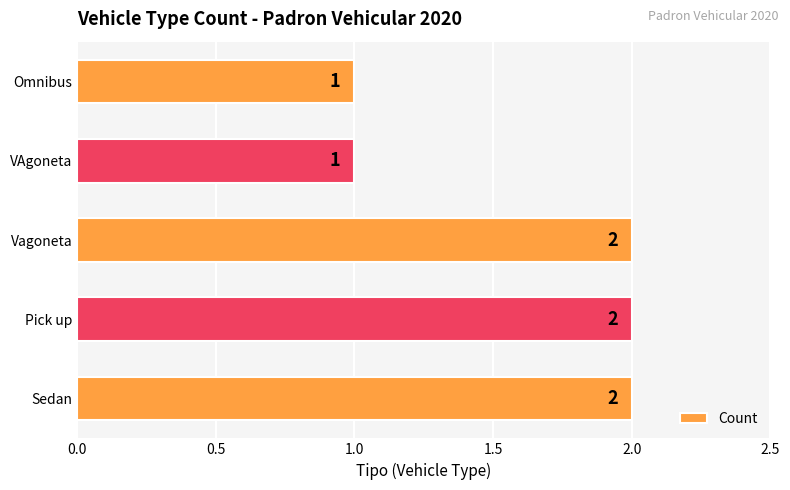

Are the bars horizontal?

Yes